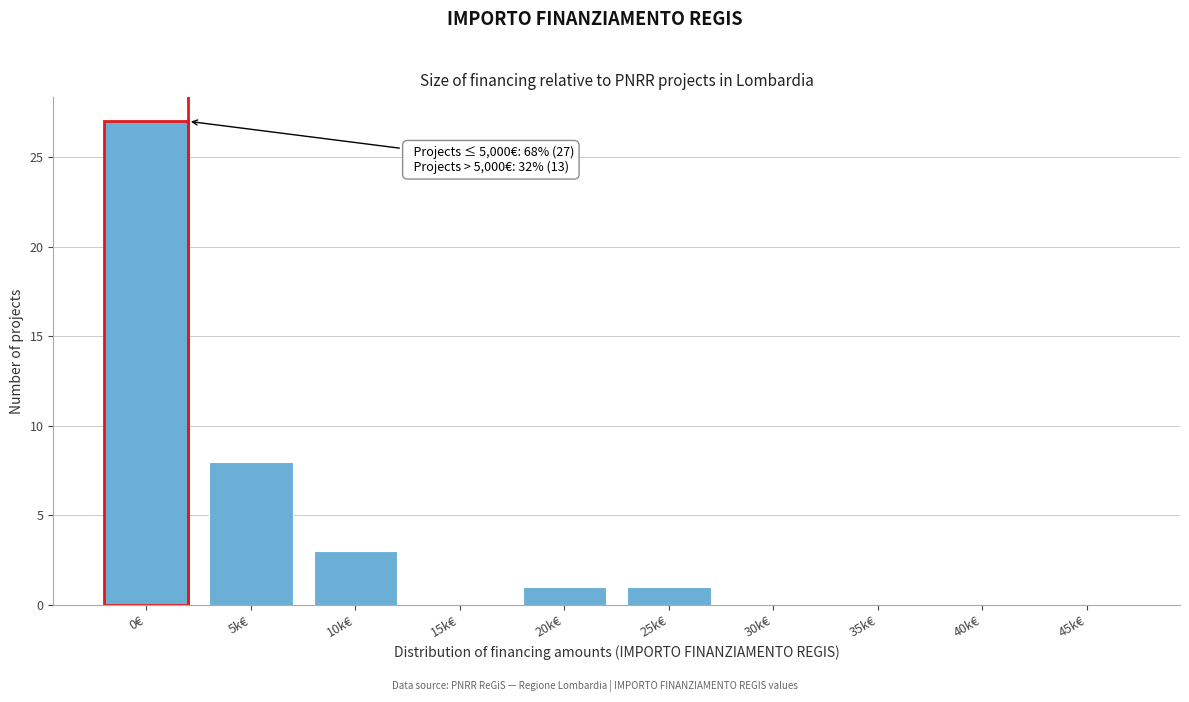

Reading left to right, transcribe all the data shown in this chart.

0€=27	5k€=8	10k€=3	15k€=0	20k€=1	25k€=1	30k€=0	35k€=0	40k€=0	45k€=0